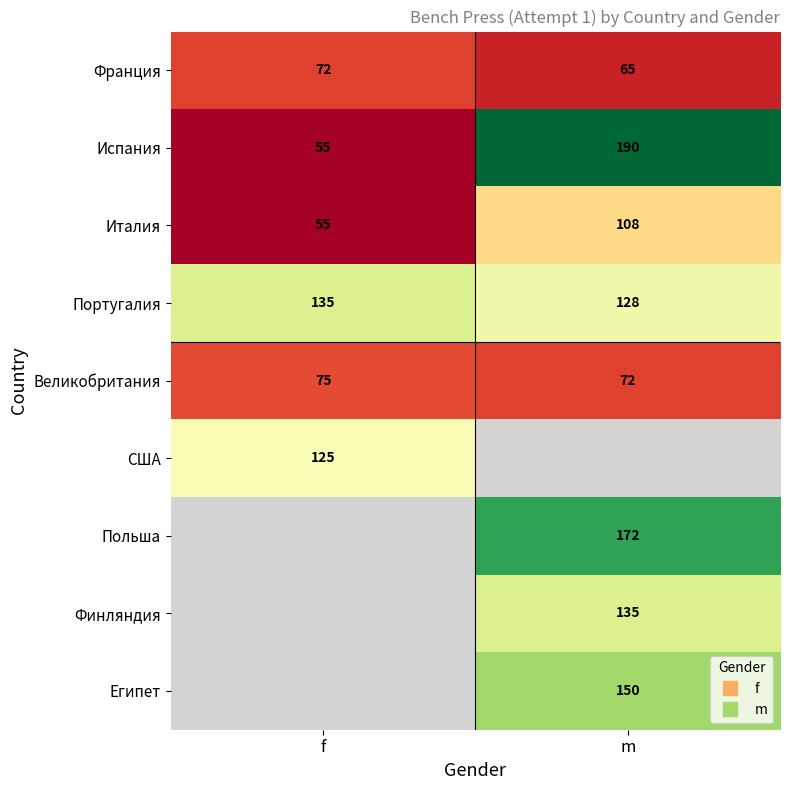

Which has a higher value, m or f?

f